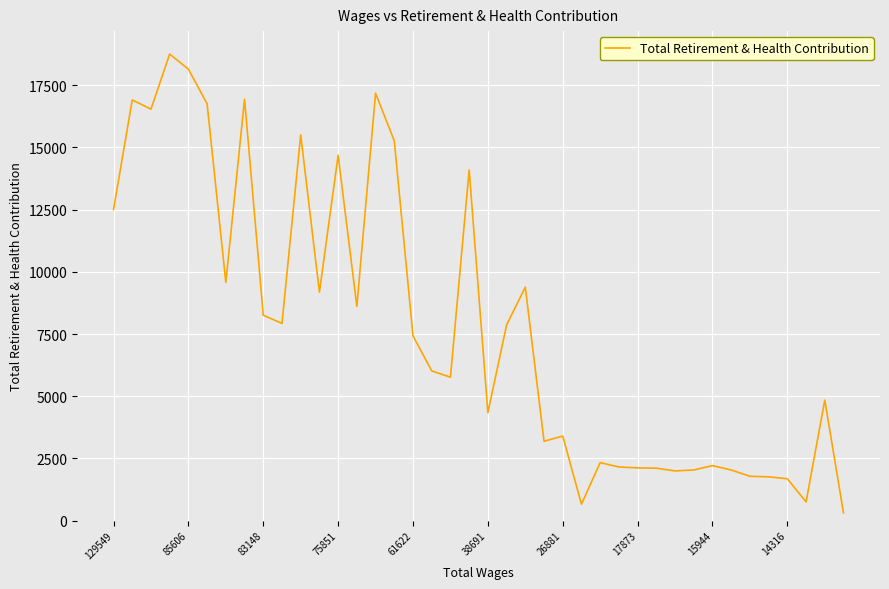

What is the greatest value displayed?

18753